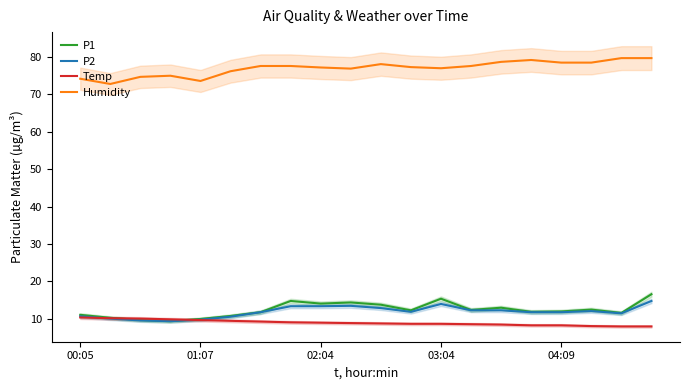

Is this an area chart (filled region under the line)?

No